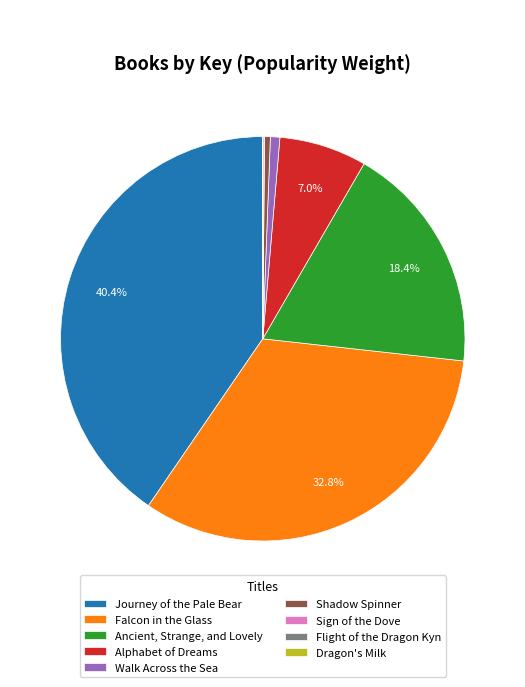

What is the largest slice in the pie chart?

Journey of the Pale Bear